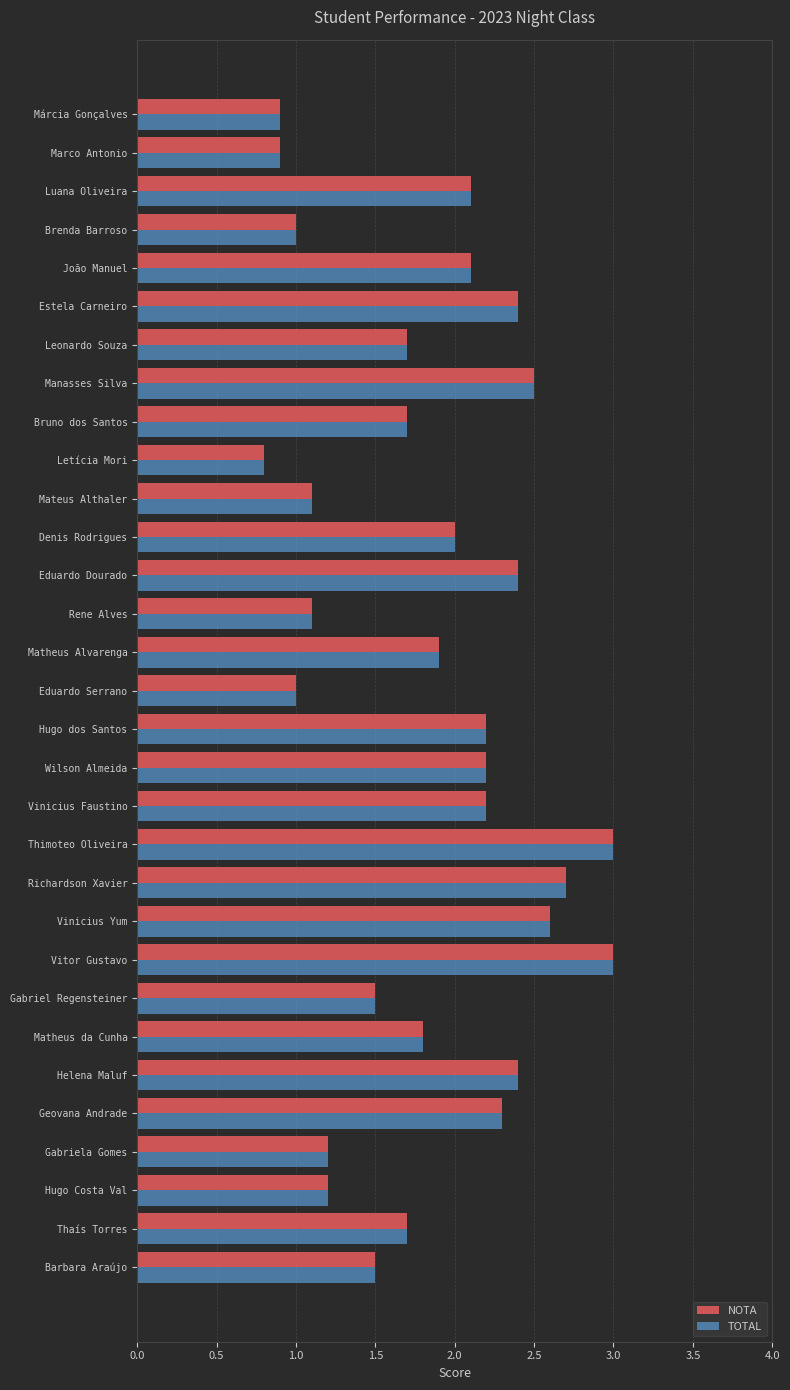

Count the number of data series in this chart.

2